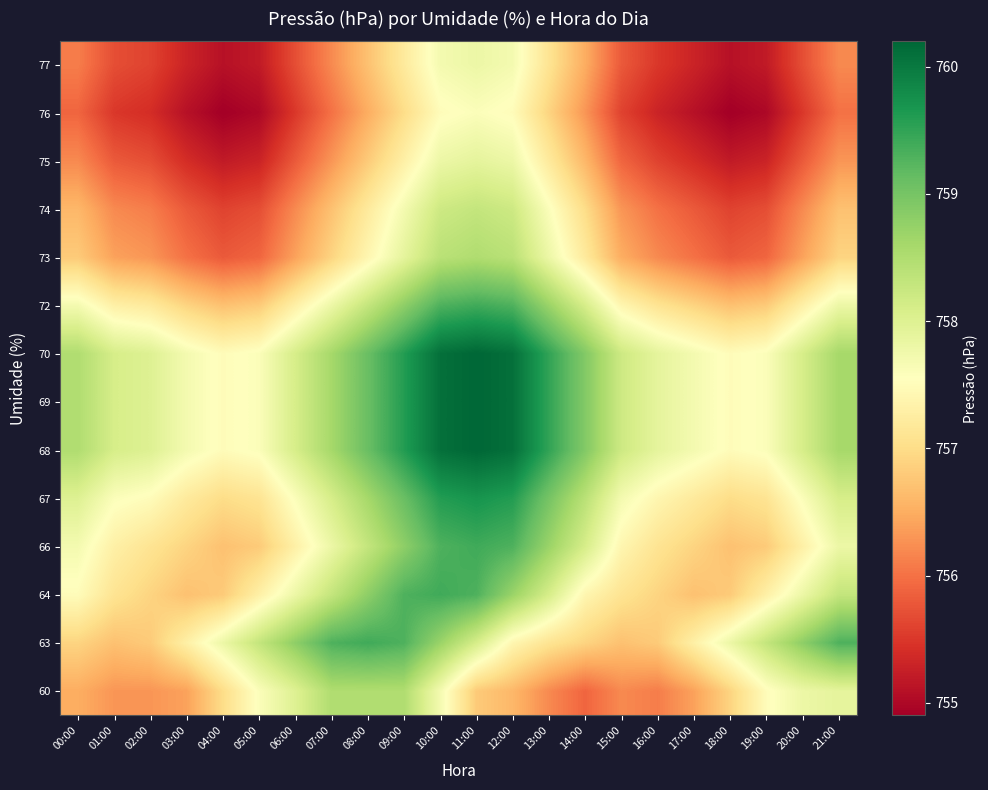

At how many categories does at least one series exceed 755?

22